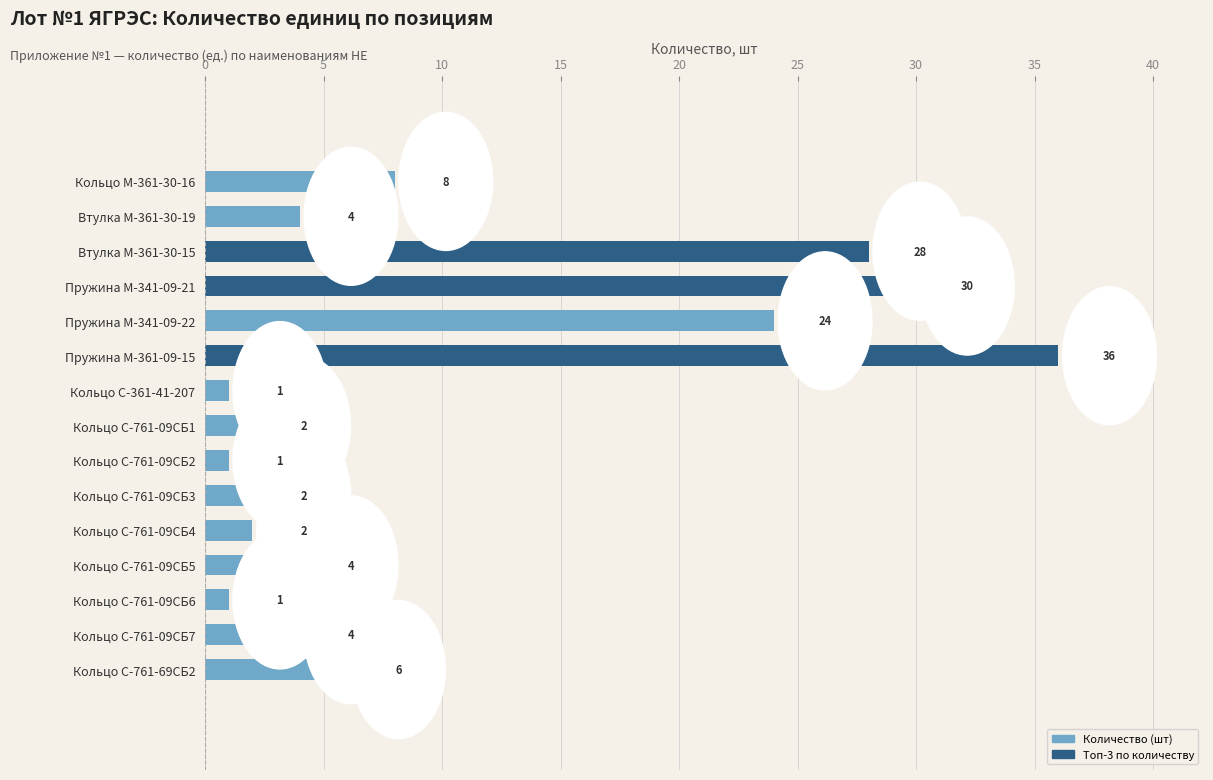

Count the number of data series in this chart.

1